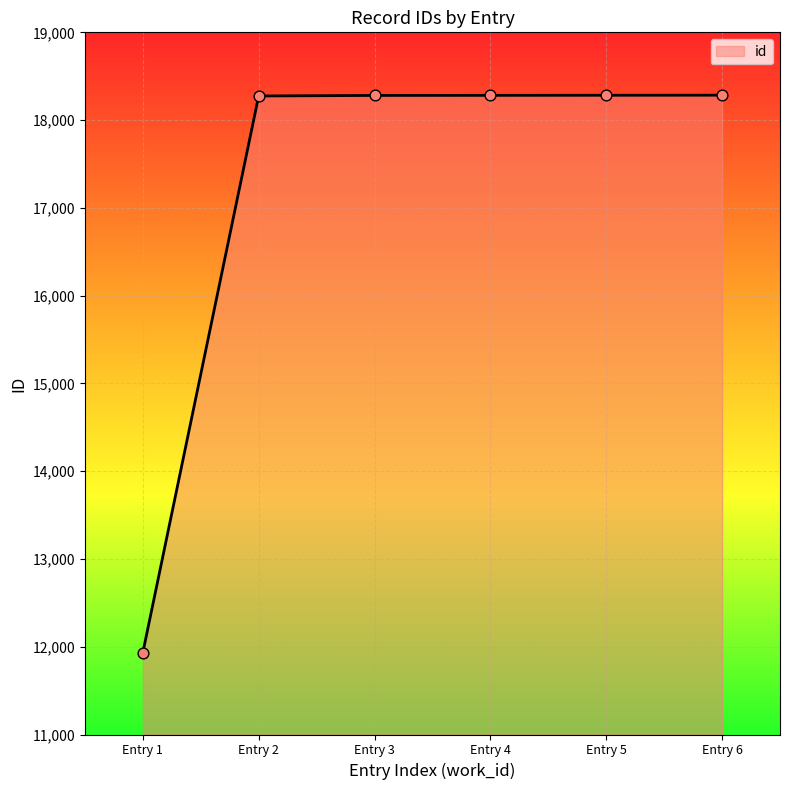

Approximately how many times larger is the value at Entry 3 compared to Entry 1?

1.5